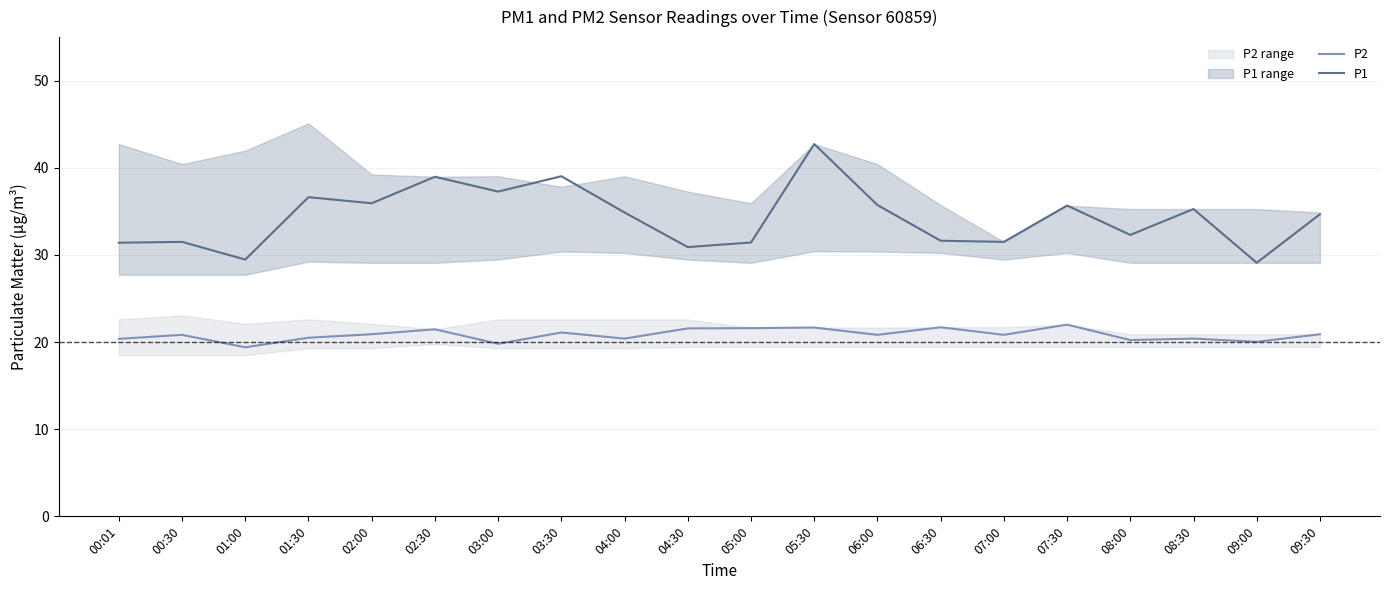

Reading left to right, what are all the values shown in this chart?

P2: 00:01=20.4	00:30=20.8	01:00=19.4	01:30=20.5	02:00=20.9	02:30=21.5	03:00=19.8	03:30=21.1	04:00=20.4	04:30=21.6	05:00=21.6	05:30=21.7	06:00=20.8	06:30=21.7	07:00=20.8	07:30=22.0	08:00=20.2	08:30=20.4	09:00=20.0	09:30=20.9
P1: 00:01=31.4	00:30=31.5	01:00=29.5	01:30=36.6	02:00=35.9	02:30=39.0	03:00=37.3	03:30=39.0	04:00=34.9	04:30=30.9	05:00=31.4	05:30=42.7	06:00=35.7	06:30=31.6	07:00=31.5	07:30=35.7	08:00=32.3	08:30=35.3	09:00=29.1	09:30=34.7